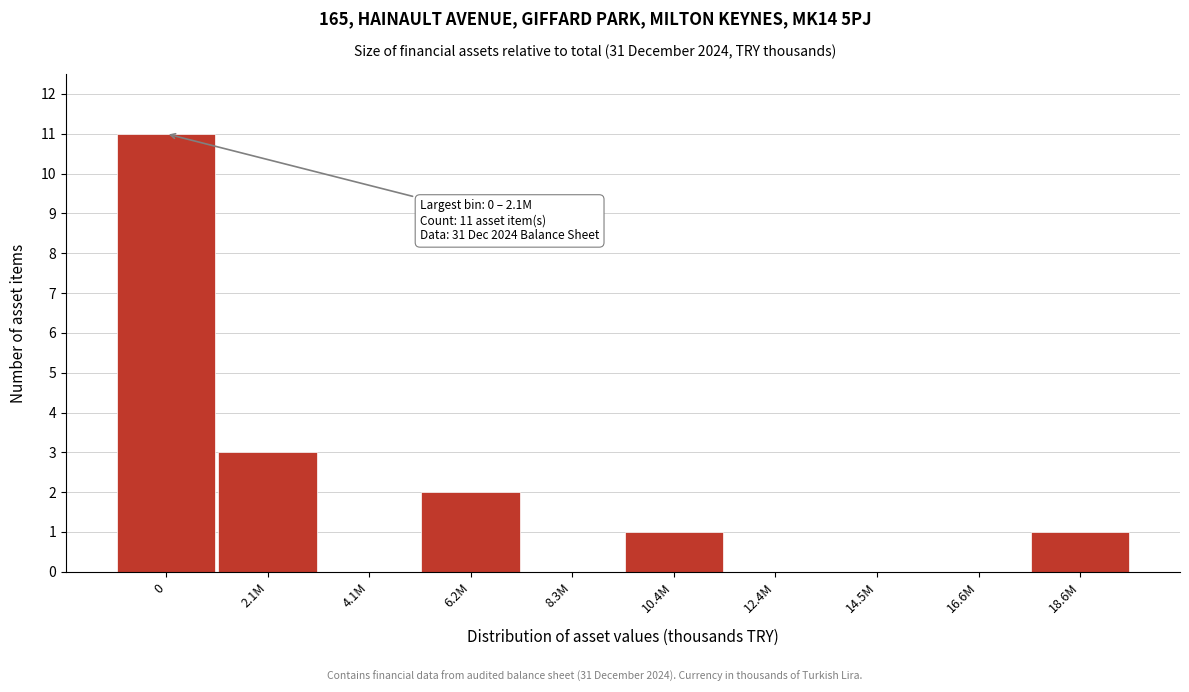

Reading right to left, transcribe all the data shown in this chart.

18.6M=1	16.6M=0	14.5M=0	12.4M=0	10.4M=1	8.3M=0	6.2M=2	4.1M=0	2.1M=3	0=11